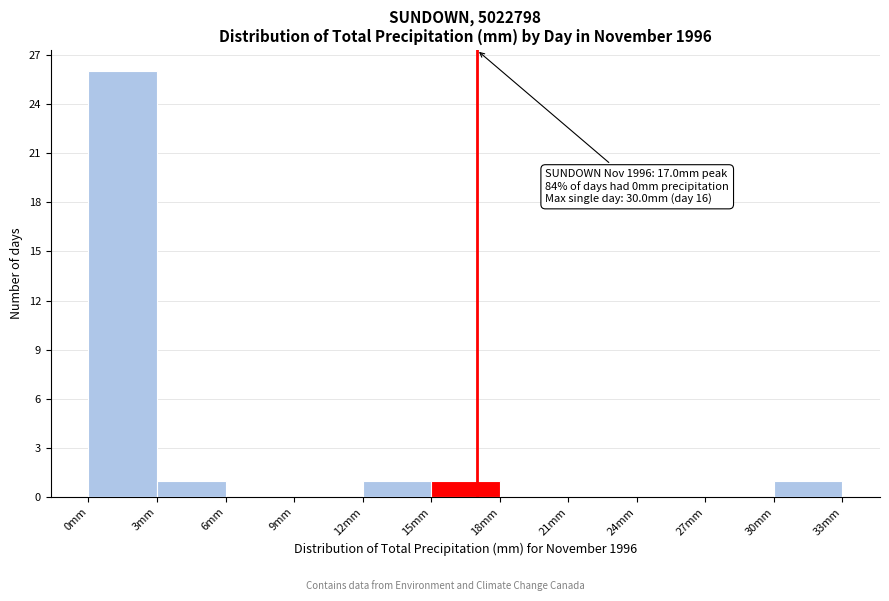

Which range on the x-axis has the tallest bar?

0 to 3